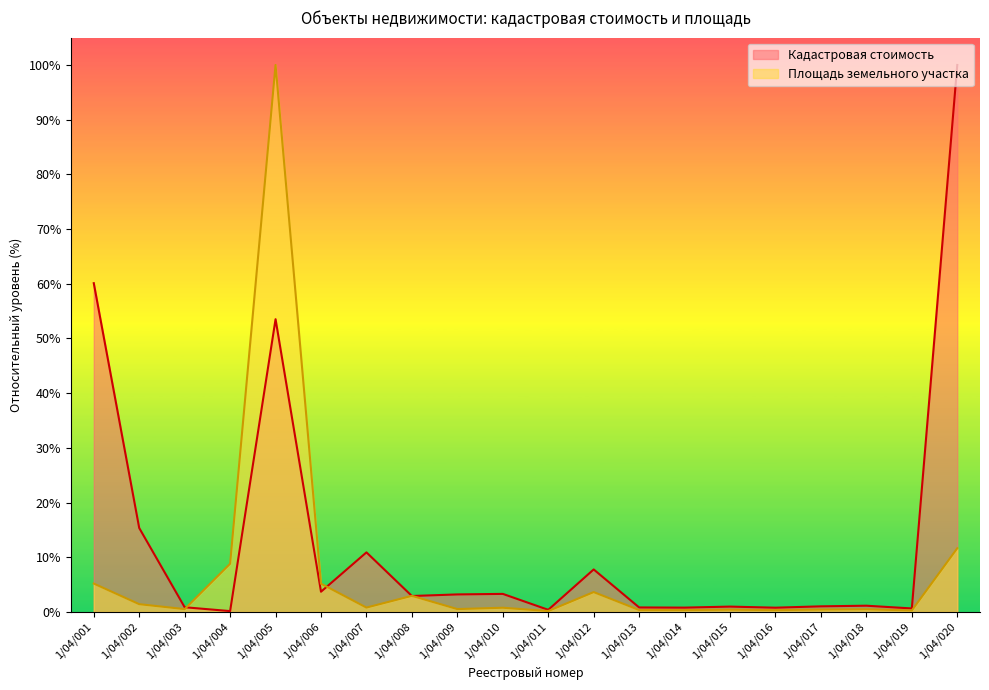

What is the value of the Кадастровая стоимость point at the 15th from the left?

1.0